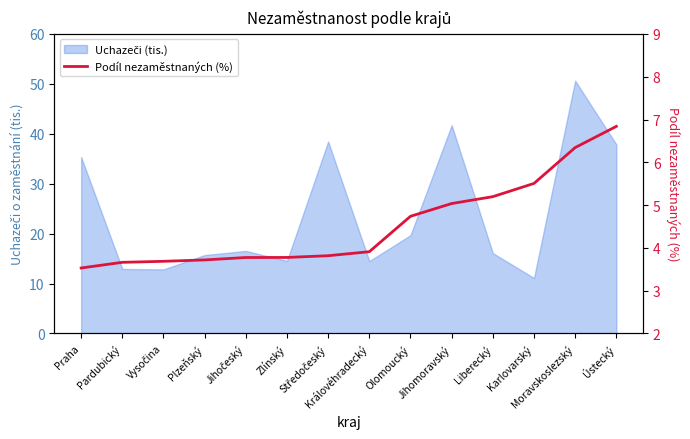

List the labels in order of value, largest first.

Ústecký, Moravskoslezský, Karlovarský, Liberecký, Jihomoravský, Olomoucký, Královéhradecký, Středočeský, Zlínský, Jihočeský, Plzeňský, Vysočina, Pardubický, Praha